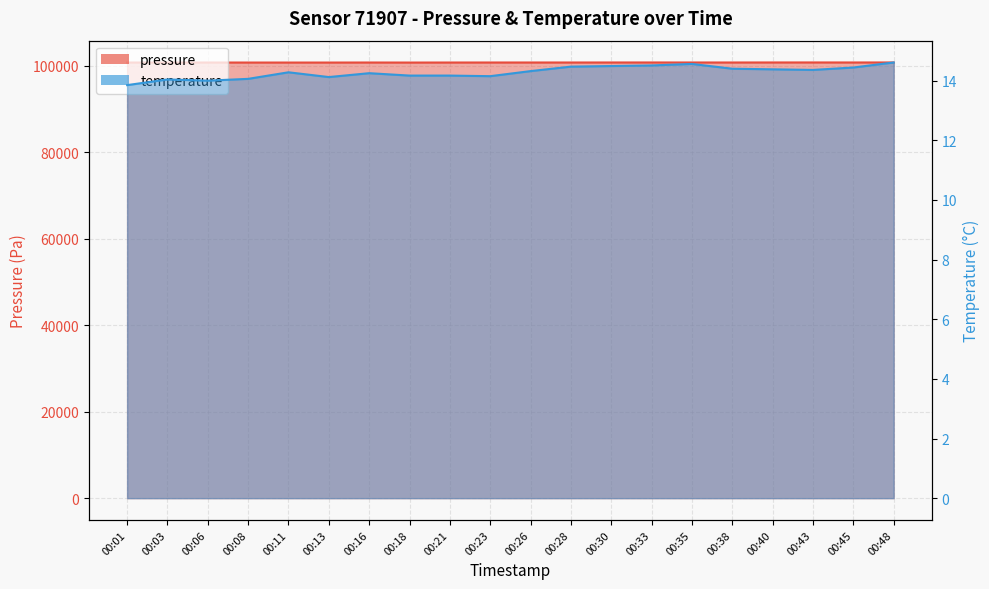

Which series has the widest spread of values?

pressure